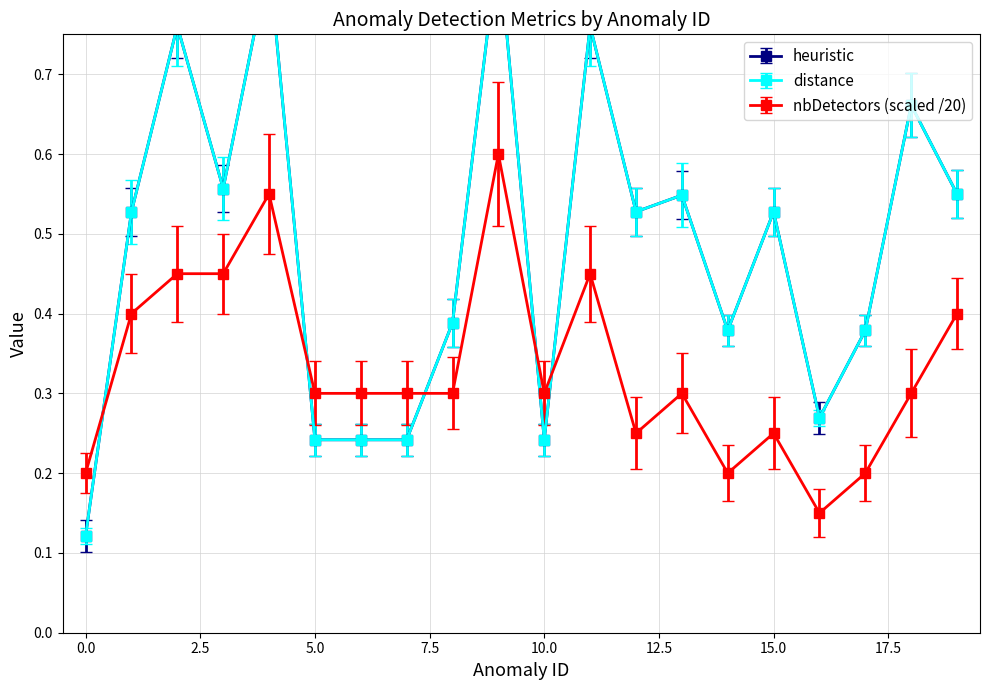

List the labels in order of distance value, smallest first.

0, 5, 6, 7, 10, 16, 14, 17, 8, 1, 12, 15, 13, 19, 3, 18, 2, 11, 4, 9